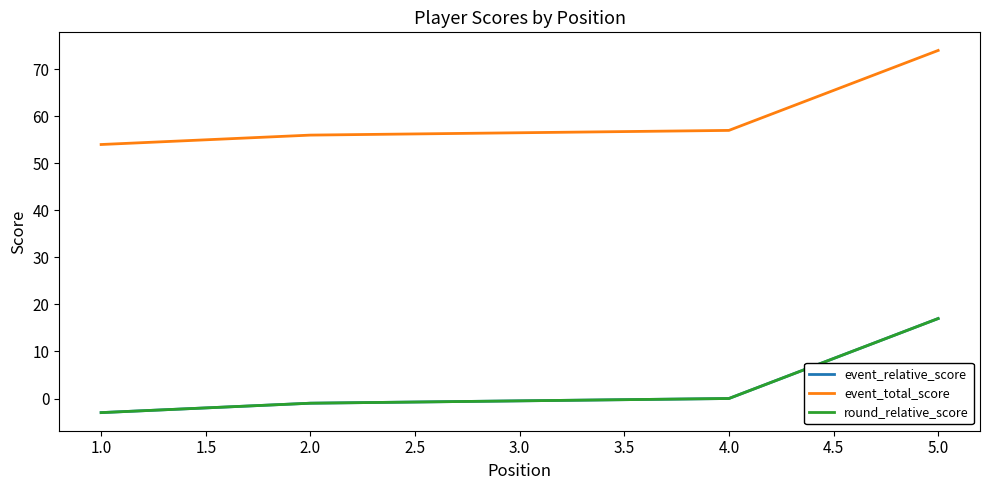

How many lines are shown in the chart?

3